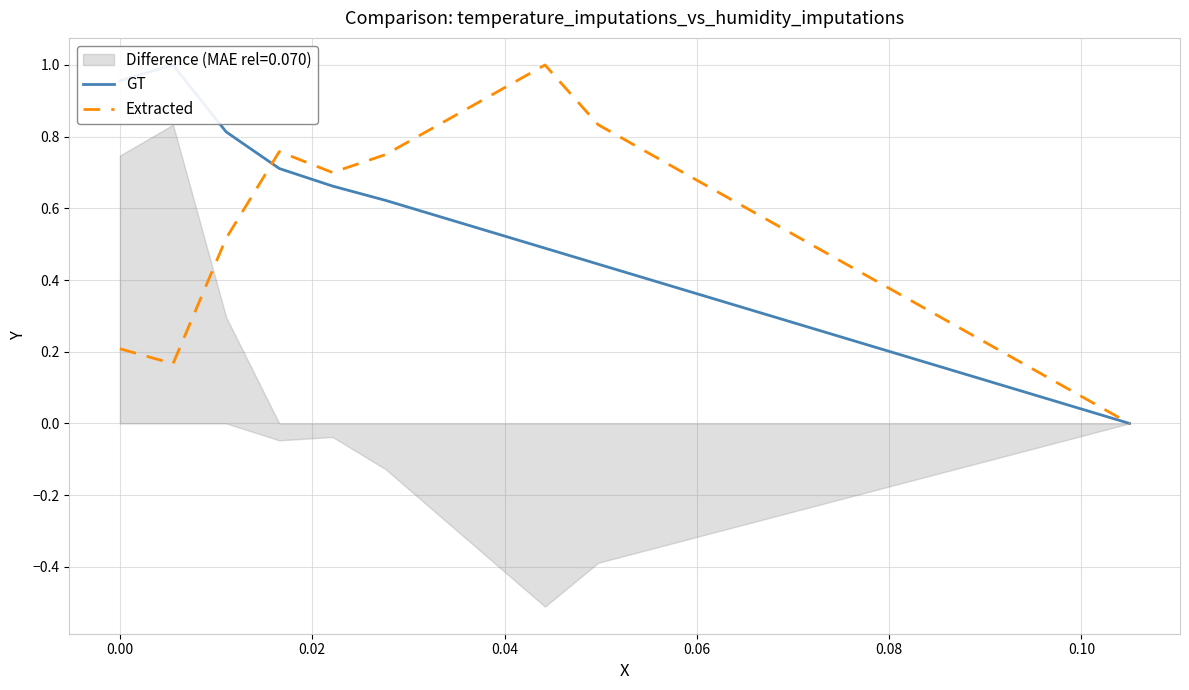

What position from the left is 0.10?

7